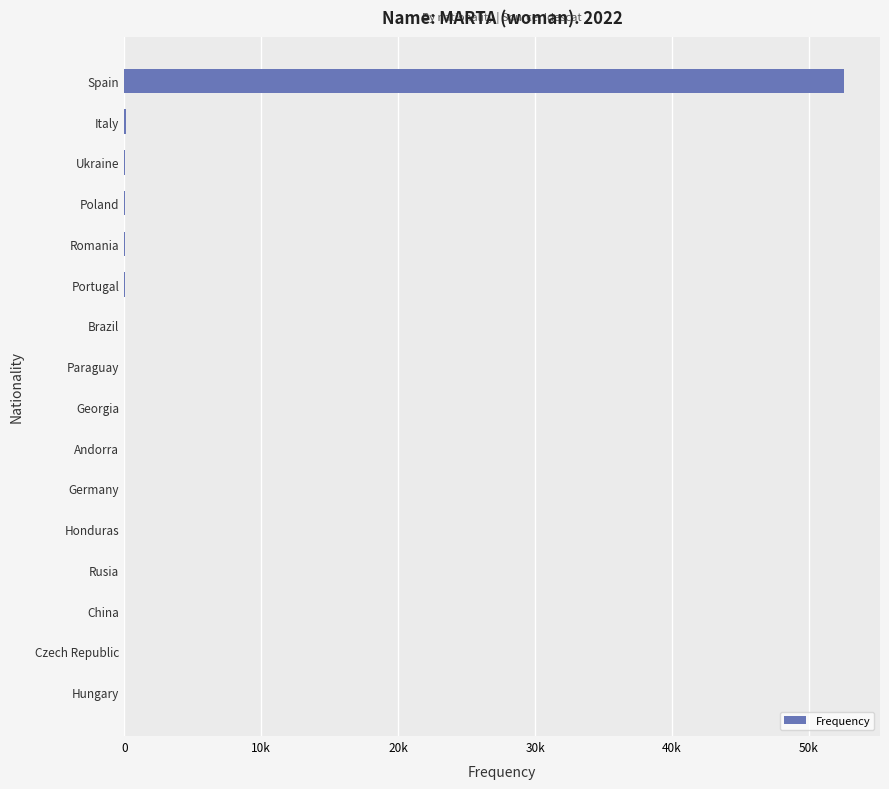

Are the bars horizontal?

Yes